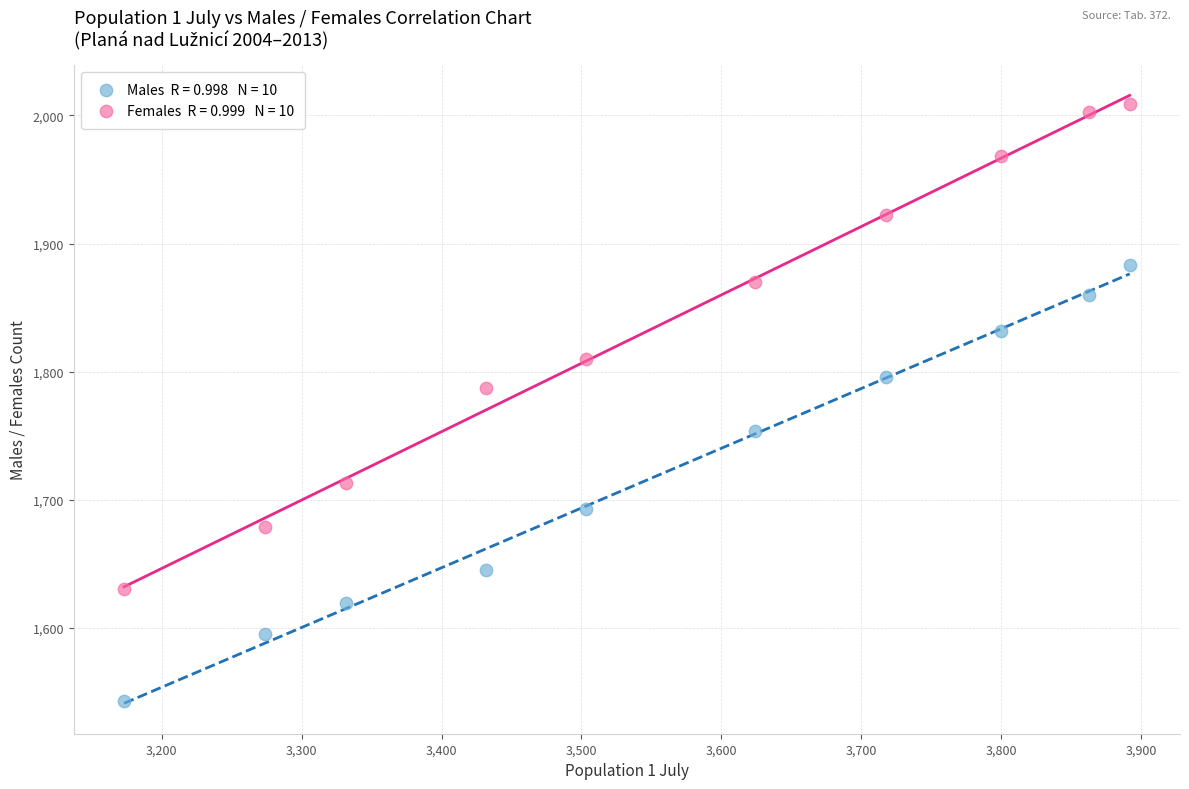

Across all data points, what is the range of X values (max minus min)?

719